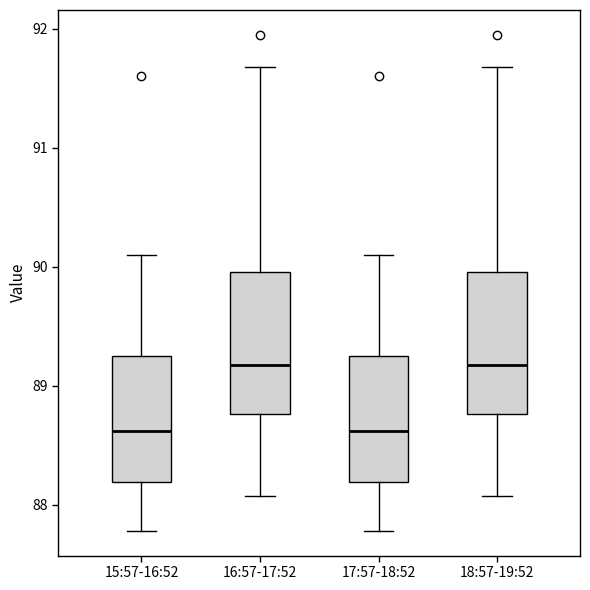

Reading left to right, read every box against the y-axis: the position of its median line, the range the box covers, and the ends of its whiskers. The values are not printed on the chart, so give them approximately, as read against the axis.

15:57-16:52: median 88.6, box 88.2 to 89.3, whiskers 87.8 to 90.1
16:57-17:52: median 89.2, box 88.8 to 90.0, whiskers 88.1 to 91.7
17:57-18:52: median 88.6, box 88.2 to 89.3, whiskers 87.8 to 90.1
18:57-19:52: median 89.2, box 88.8 to 90.0, whiskers 88.1 to 91.7